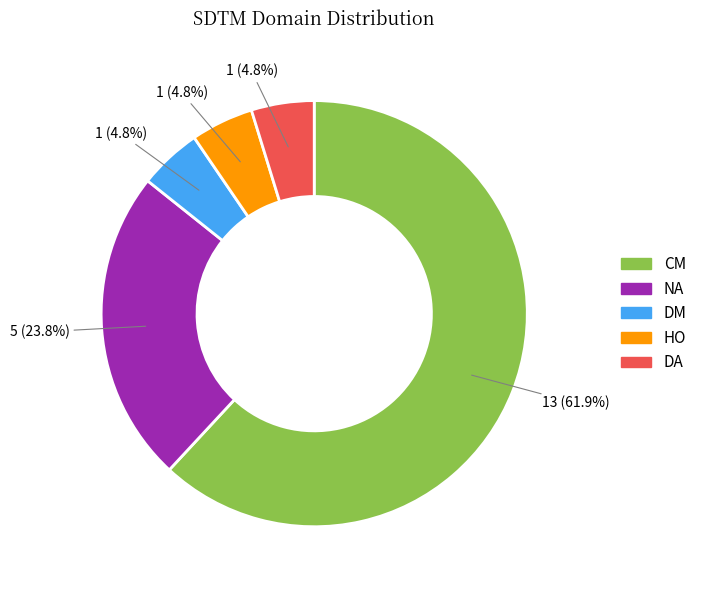

How much of the chart is everything except HO?

95.2%